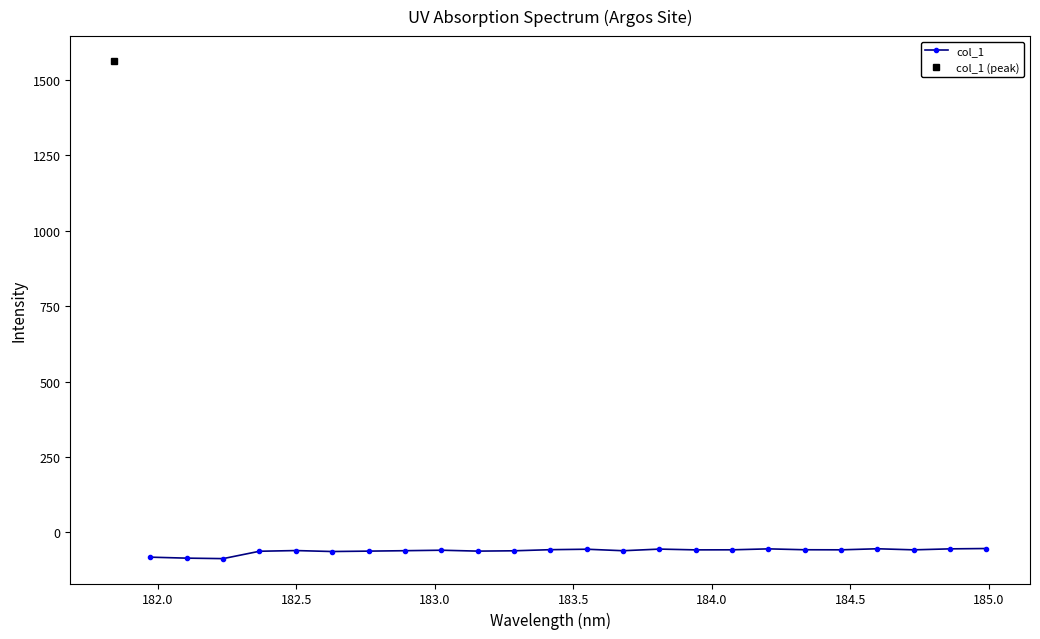

Does the chart have visible grid lines?

No